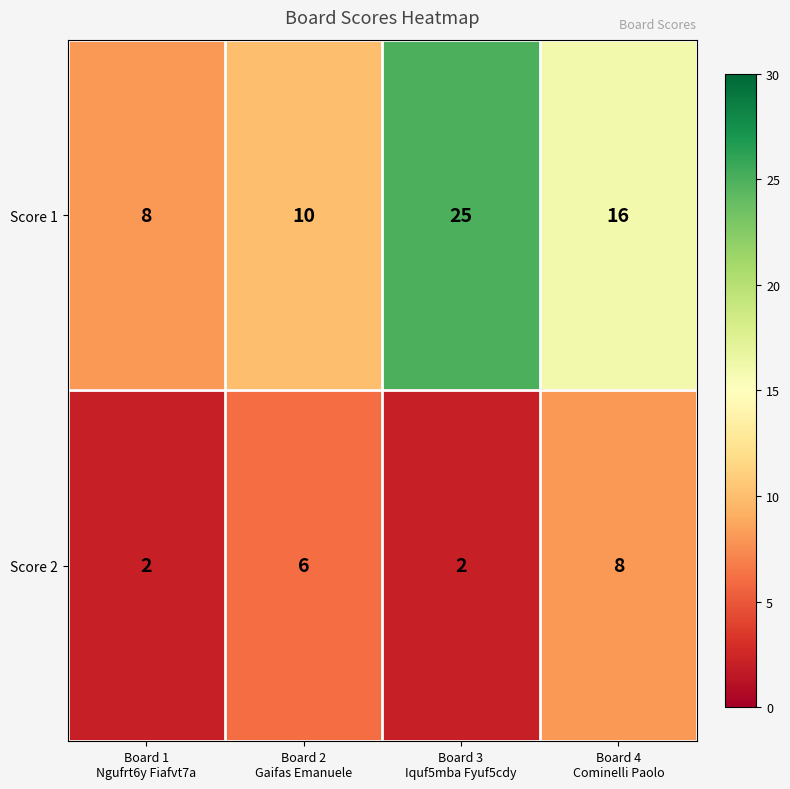

At how many categories does at least one series exceed 9?

3